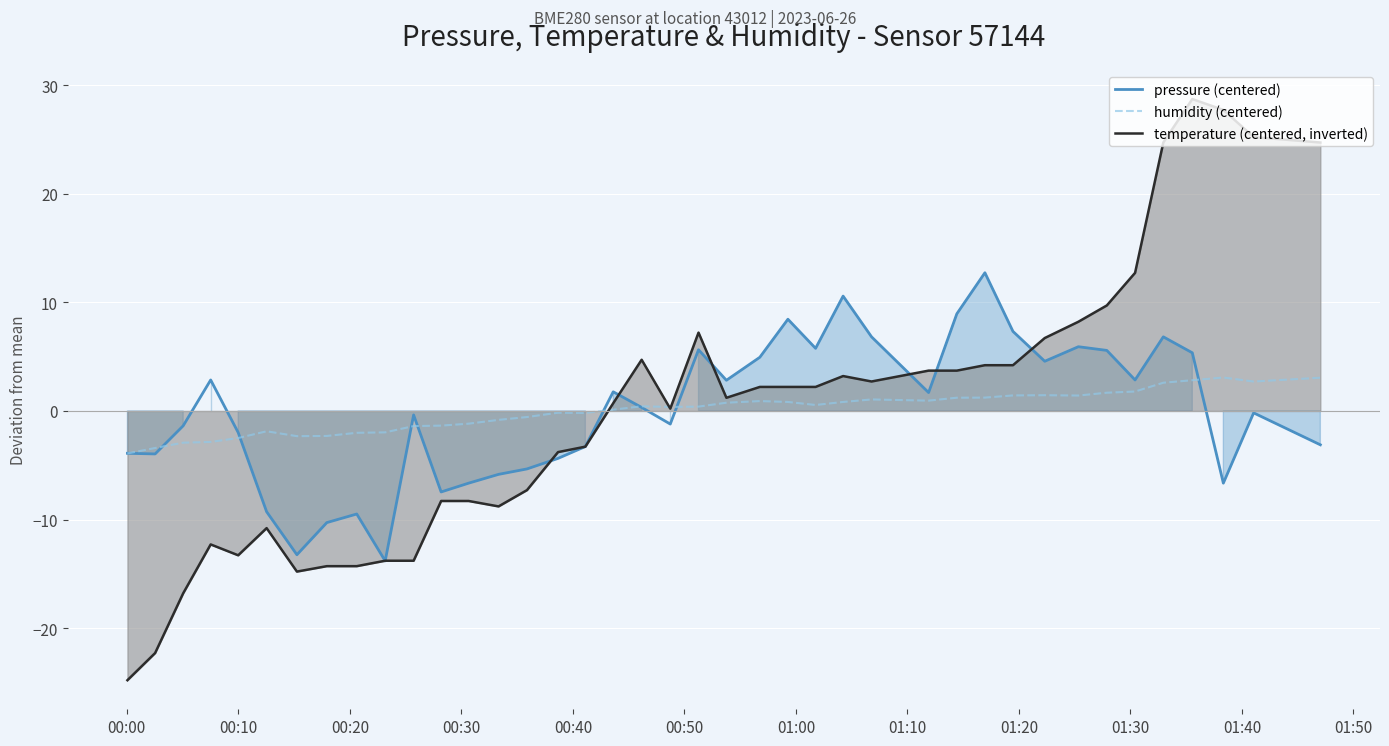

Which series has the largest total across all categories?

temperature (centered, inverted)